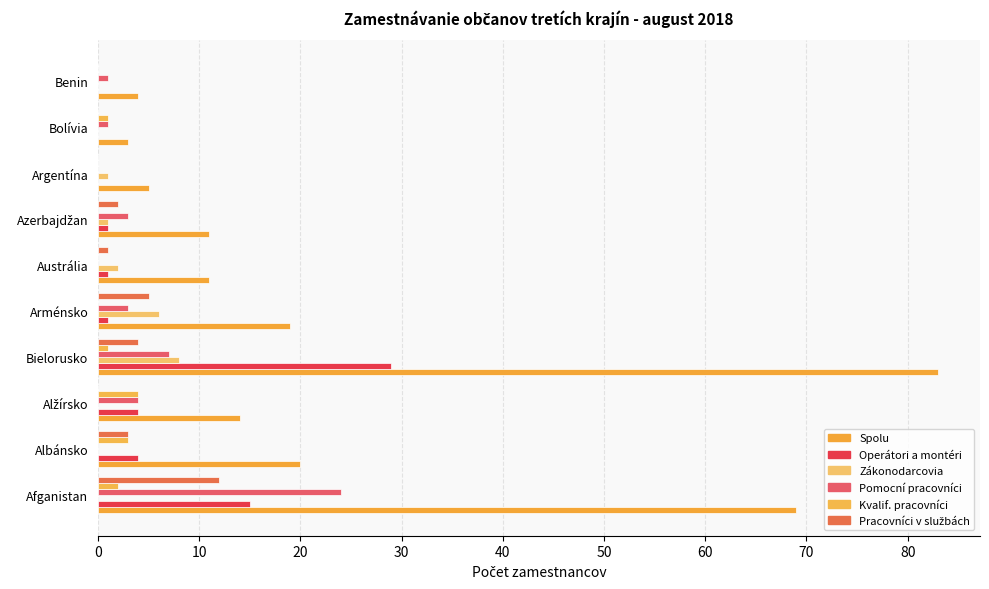

How many data points does each series have?

10